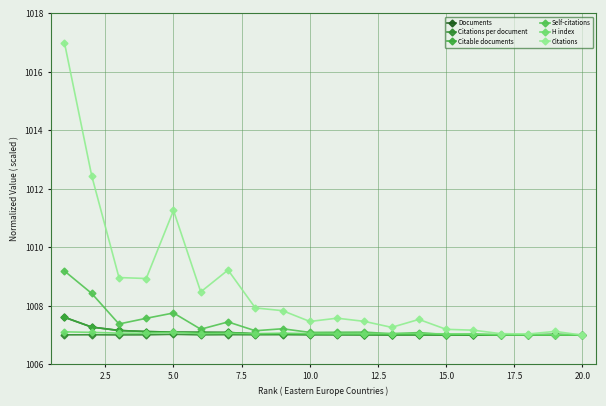

How many distinct data groups are displayed?

6